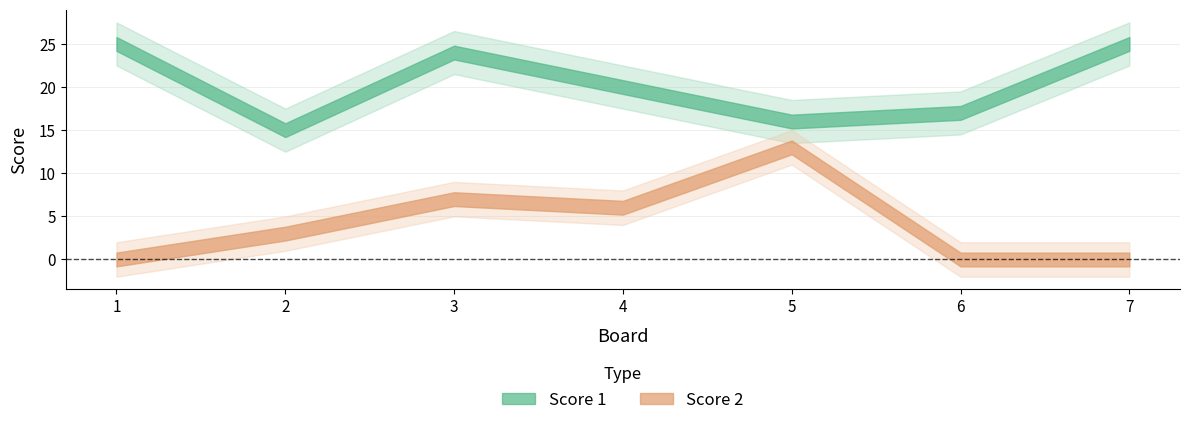

What is the greatest value displayed?

25